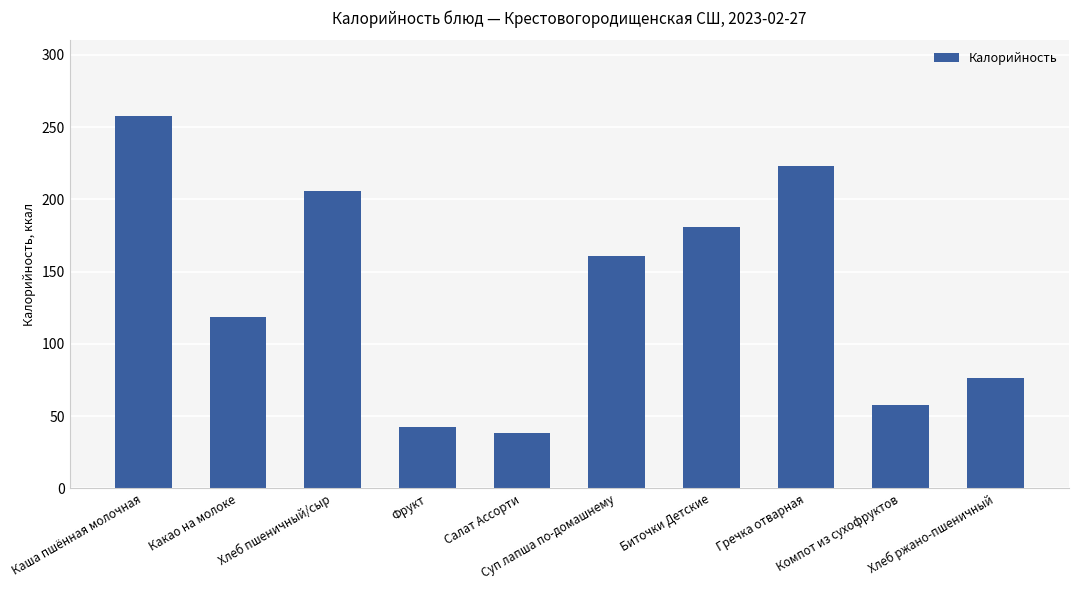

At which category does the chart reach its minimum across all series?

Салат Ассорти